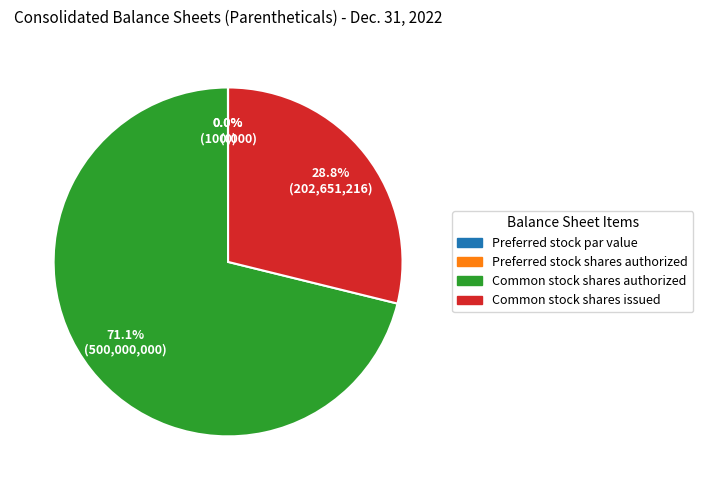

Which category has the biggest portion of the pie?

Common stock shares authorized